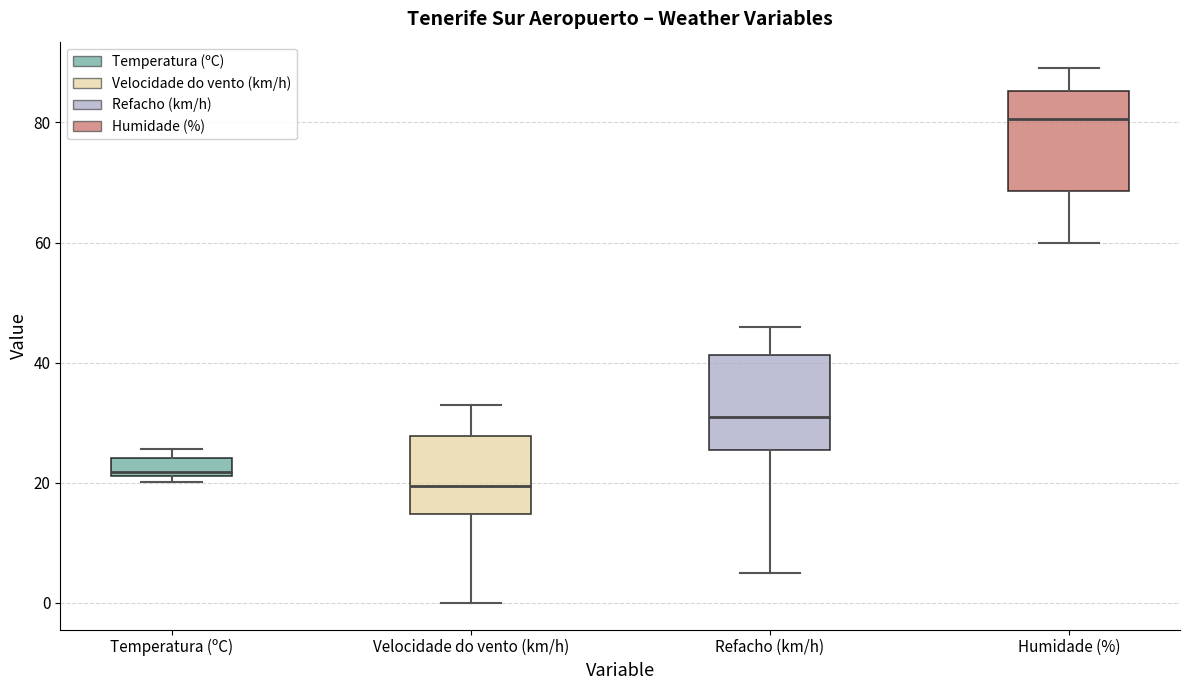

Where does the upper whisker of the box for Humidade (%) end on the y-axis? The values are not printed on the chart, so give them approximately, as read against the axis.

90